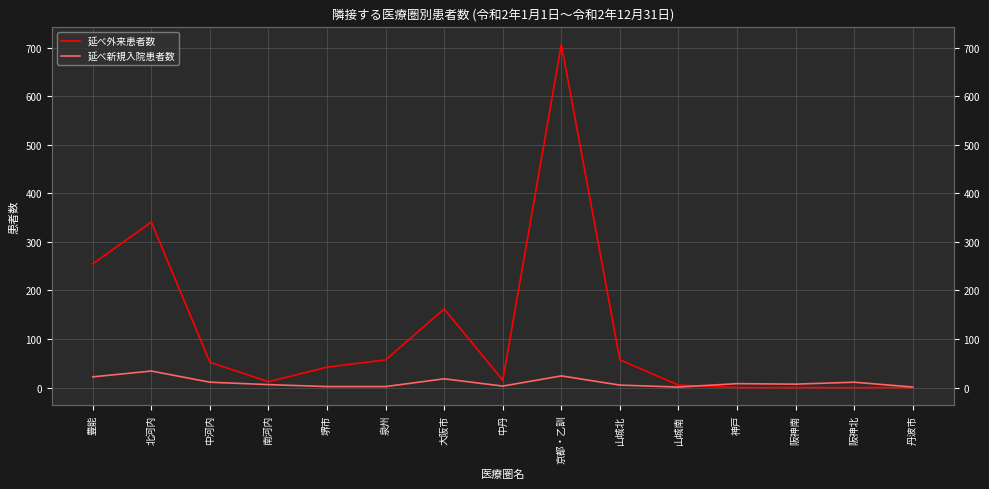

Where is the first local maximum for 延べ新規入院患者数?

北河内